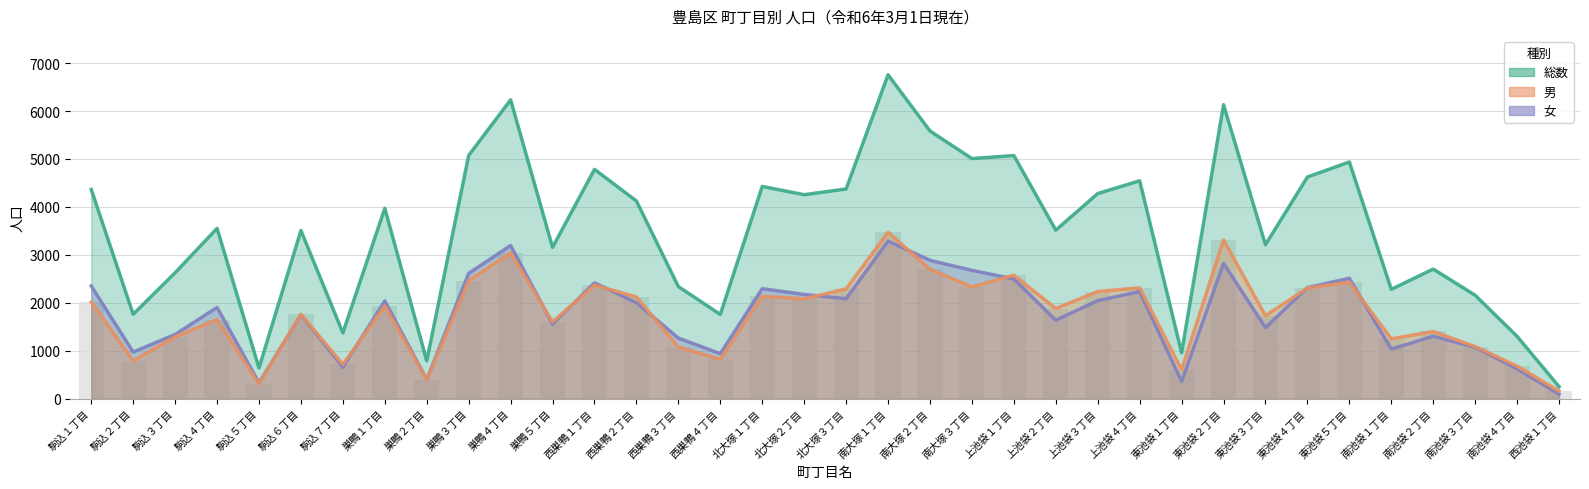

Reading left to right, extract all data points from this chart.

男: 駒込１丁目=2013	駒込２丁目=789	駒込３丁目=1288	駒込４丁目=1650	駒込５丁目=309	駒込６丁目=1759	駒込７丁目=715	巣鴨１丁目=1932	巣鴨２丁目=391	巣鴨３丁目=2461	巣鴨４丁目=3039	巣鴨５丁目=1600	西巣鴨１丁目=2368	西巣鴨２丁目=2123	西巣鴨３丁目=1075	西巣鴨４丁目=819	北大塚１丁目=2134	北大塚２丁目=2082	北大塚３丁目=2290	南大塚１丁目=3471	南大塚２丁目=2699	南大塚３丁目=2332	上池袋１丁目=2576	上池袋２丁目=1880	上池袋３丁目=2234	上池袋４丁目=2312	東池袋１丁目=600	東池袋２丁目=3311	東池袋３丁目=1730	東池袋４丁目=2308	東池袋５丁目=2427	南池袋１丁目=1247	南池袋２丁目=1401	南池袋３丁目=1087	南池袋４丁目=678	西池袋１丁目=158
女: 駒込１丁目=2351	駒込２丁目=971	駒込３丁目=1339	駒込４丁目=1903	駒込５丁目=330	駒込６丁目=1749	駒込７丁目=657	巣鴨１丁目=2039	巣鴨２丁目=397	巣鴨３丁目=2614	巣鴨４丁目=3195	巣鴨５丁目=1557	西巣鴨１丁目=2416	西巣鴨２丁目=2001	西巣鴨３丁目=1263	西巣鴨４丁目=938	北大塚１丁目=2294	北大塚２丁目=2173	北大塚３丁目=2085	南大塚１丁目=3287	南大塚２丁目=2886	南大塚３丁目=2677	上池袋１丁目=2496	上池袋２丁目=1636	上池袋３丁目=2045	上池袋４丁目=2234	東池袋１丁目=358	東池袋２丁目=2822	東池袋３丁目=1482	東池袋４丁目=2316	東池袋５丁目=2511	南池袋１丁目=1034	南池袋２丁目=1302	南池袋３丁目=1070	南池袋４丁目=621	西池袋１丁目=92
総数: 駒込１丁目=4364	駒込２丁目=1760	駒込３丁目=2627	駒込４丁目=3553	駒込５丁目=639	駒込６丁目=3508	駒込７丁目=1372	巣鴨１丁目=3971	巣鴨２丁目=788	巣鴨３丁目=5075	巣鴨４丁目=6234	巣鴨５丁目=3157	西巣鴨１丁目=4784	西巣鴨２丁目=4124	西巣鴨３丁目=2338	西巣鴨４丁目=1757	北大塚１丁目=4428	北大塚２丁目=4255	北大塚３丁目=4375	南大塚１丁目=6758	南大塚２丁目=5585	南大塚３丁目=5009	上池袋１丁目=5072	上池袋２丁目=3516	上池袋３丁目=4279	上池袋４丁目=4546	東池袋１丁目=958	東池袋２丁目=6133	東池袋３丁目=3212	東池袋４丁目=4624	東池袋５丁目=4938	南池袋１丁目=2281	南池袋２丁目=2703	南池袋３丁目=2157	南池袋４丁目=1299	西池袋１丁目=250